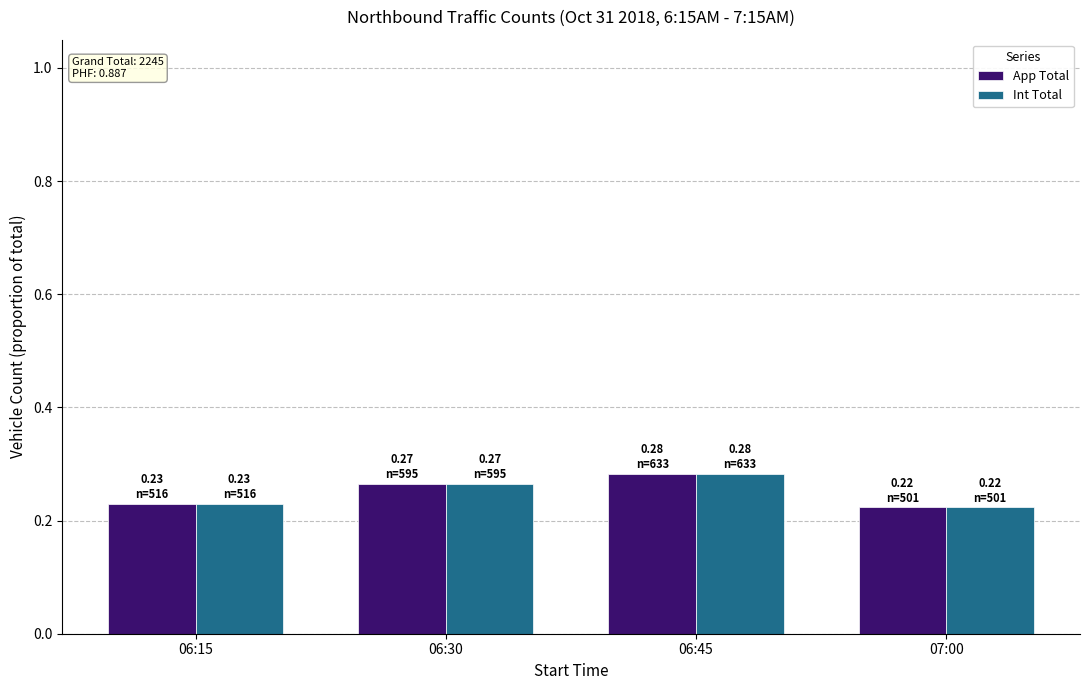

Is the value of App Total at 06:45 greater than the value of Int Total at 06:15?

Yes